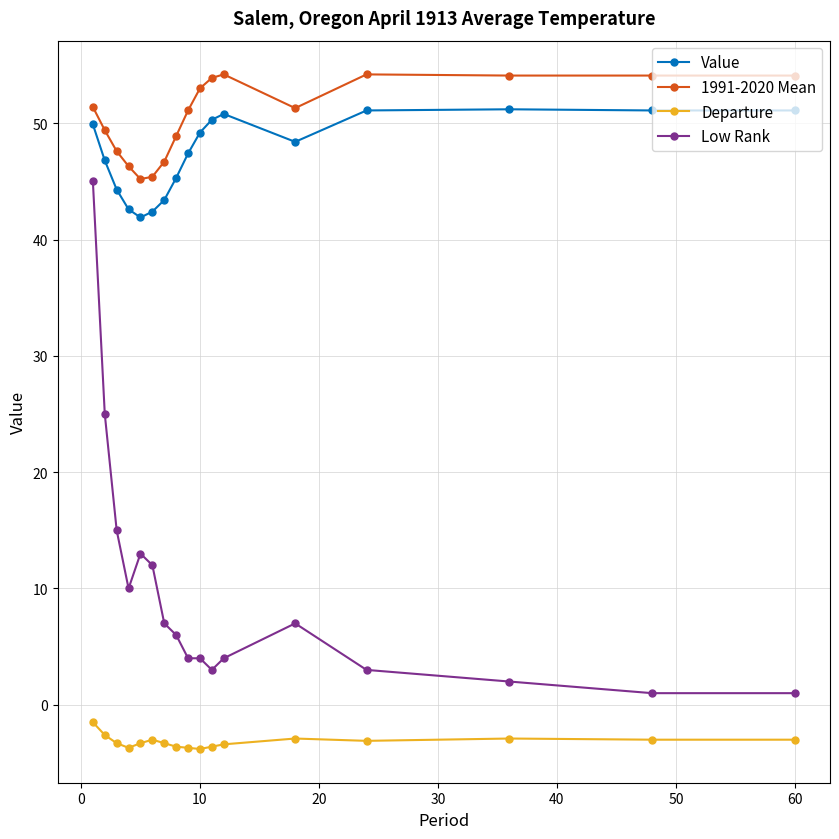

What is the value of the Departure point at the 12th from the left?

-3.4